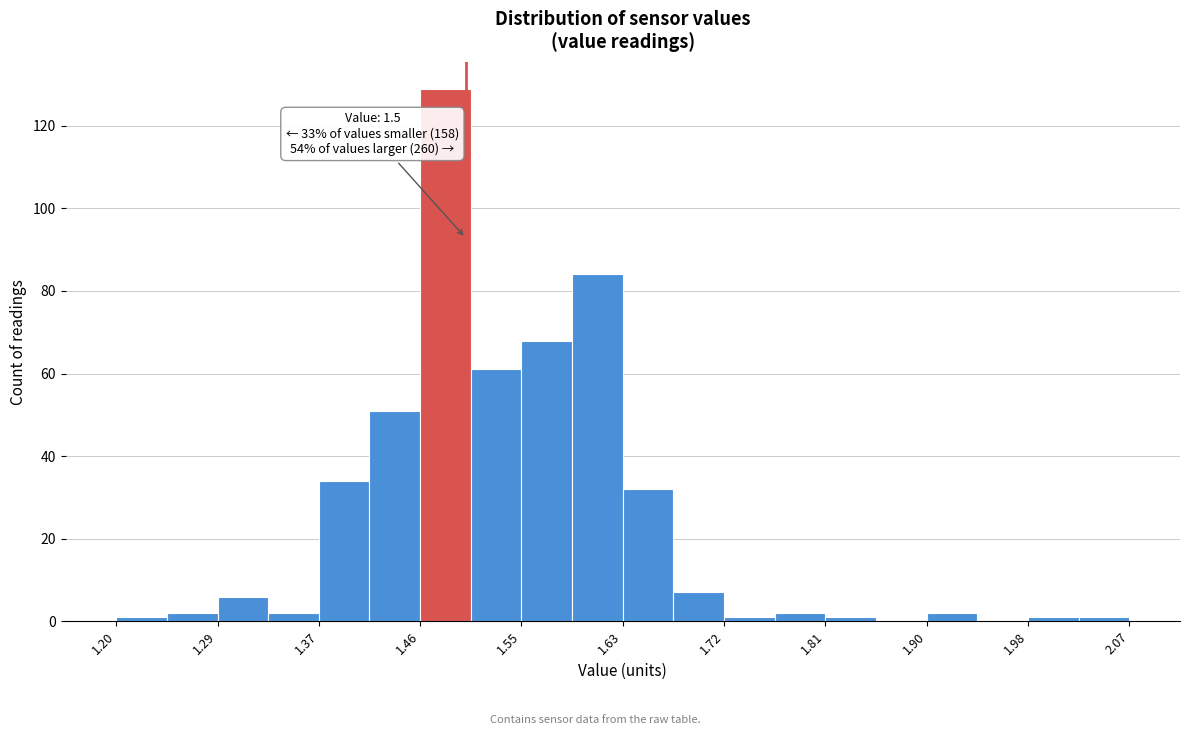

Which range on the x-axis has the tallest bar?

1.46 to 1.50